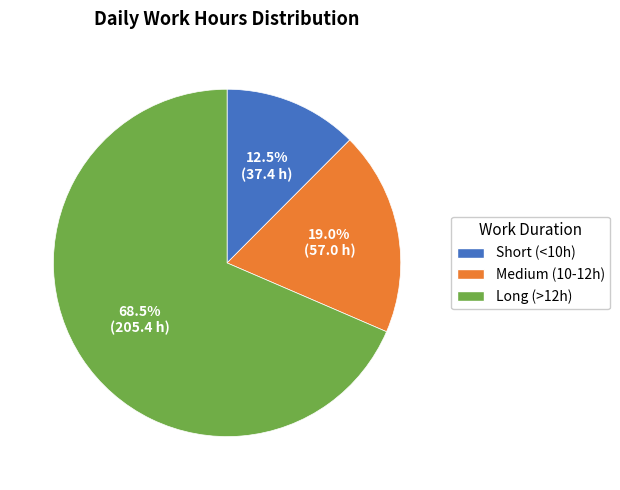

Which category has the biggest portion of the pie?

Long (>12h)